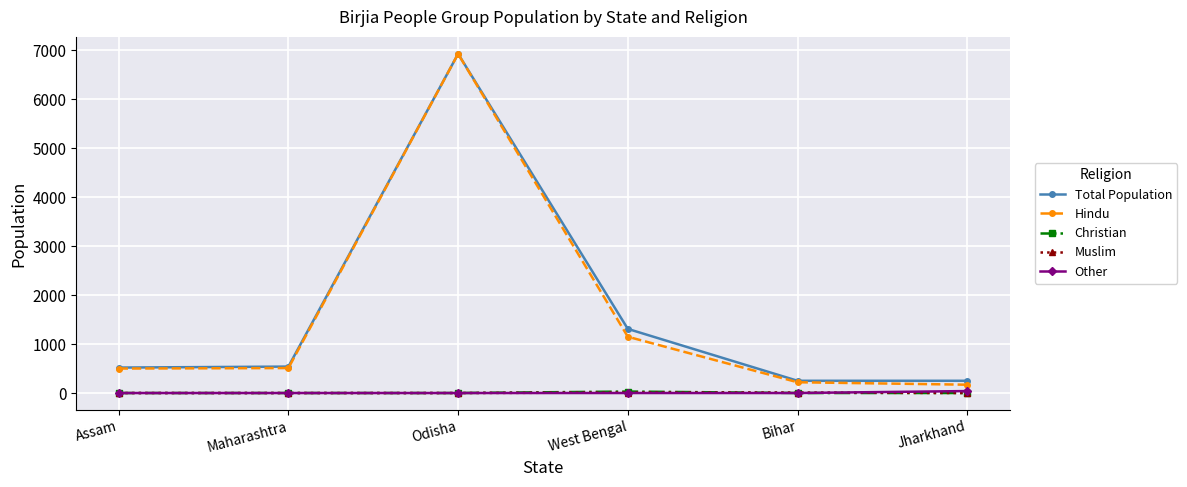

True or false: Total Population and Muslim cross at least once.

False